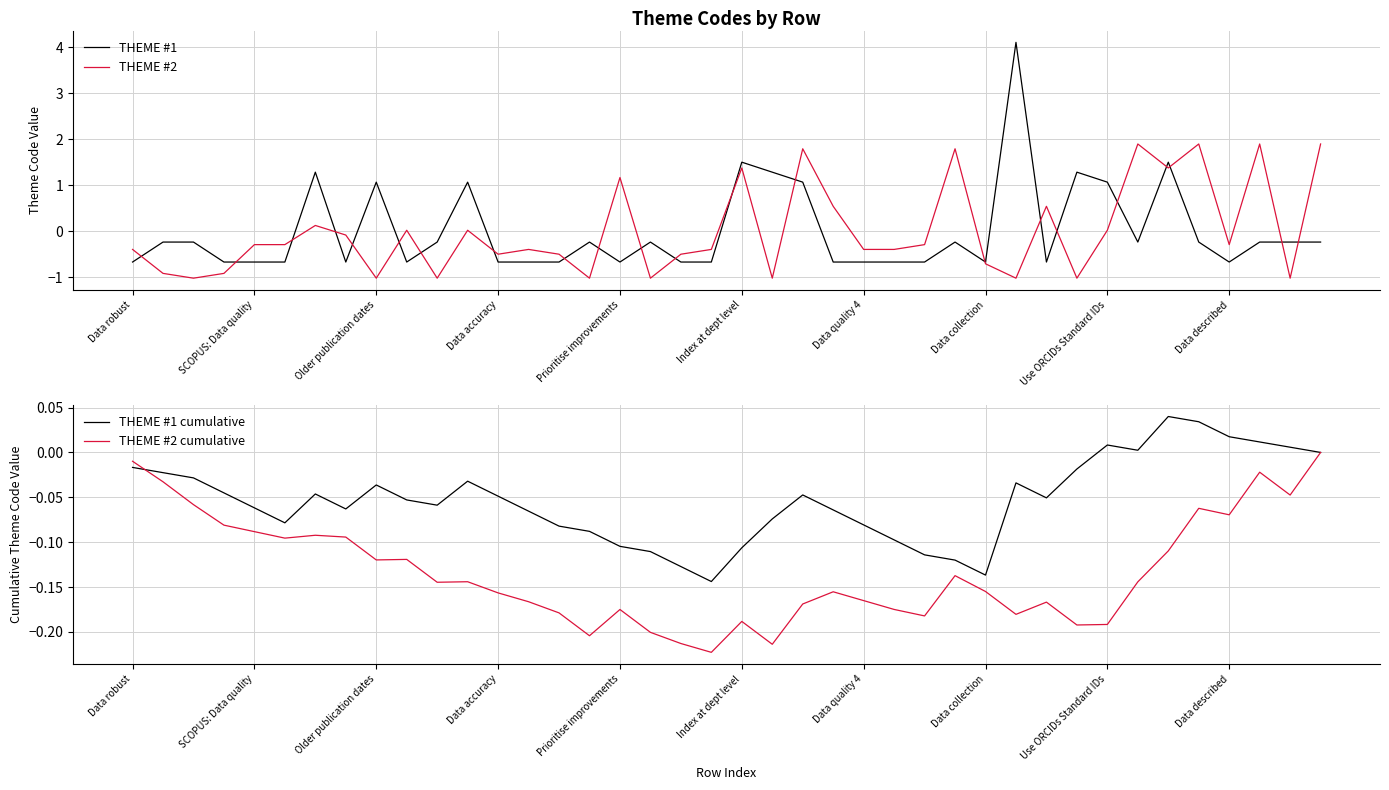

Rank the series at 21 from lowest to highest value.

THEME #2, THEME #2 cumulative, THEME #1 cumulative, THEME #1